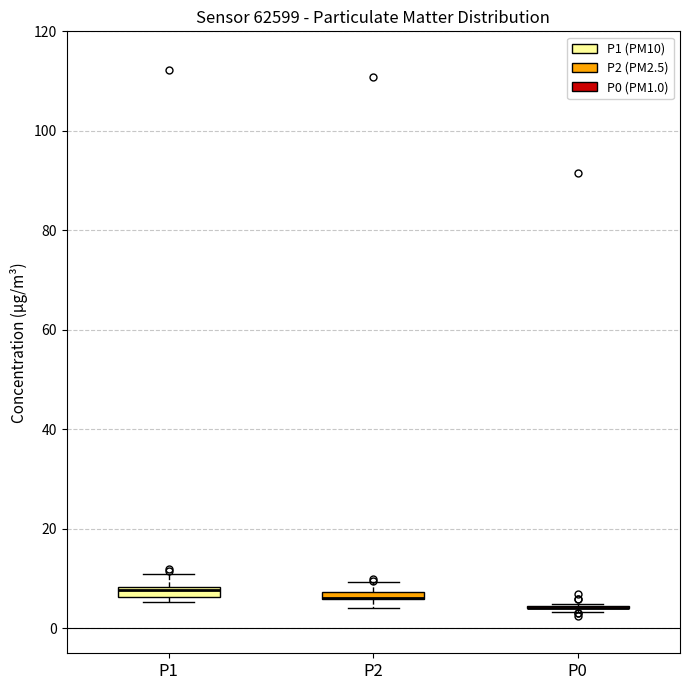

Where does the upper whisker of the box for P1 end on the y-axis? The values are not printed on the chart, so give them approximately, as read against the axis.

12